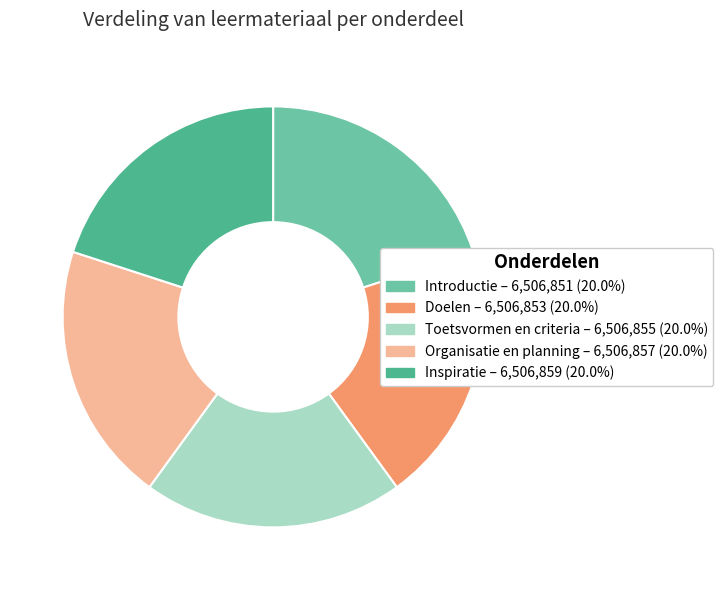

Combined, what portion of the pie is Inspiratie and Toetsvormen en criteria?

40.0%